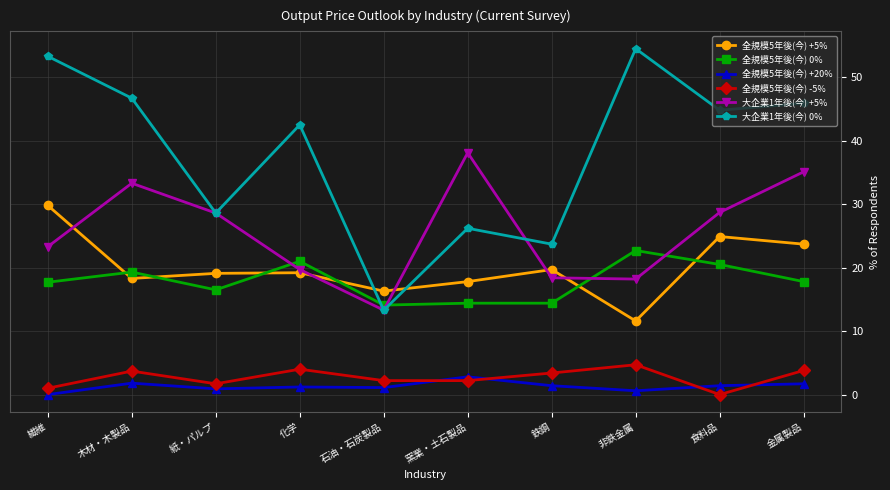

True or false: 全規模5年後(今) +20% has a value of 1.8 at 木材・木製品.

True